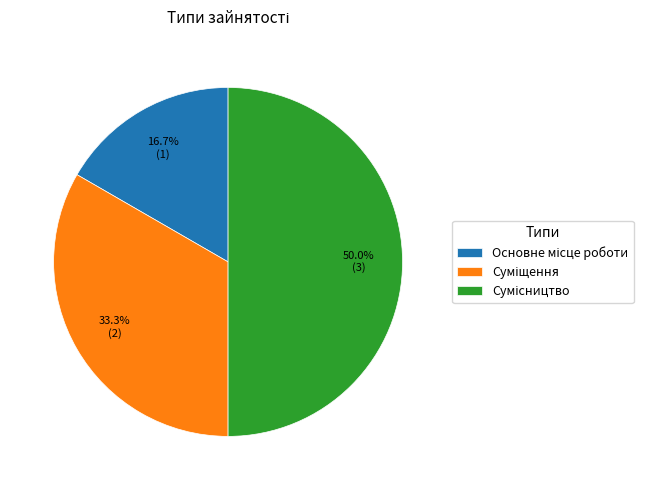

How many slices are in this pie chart?

3